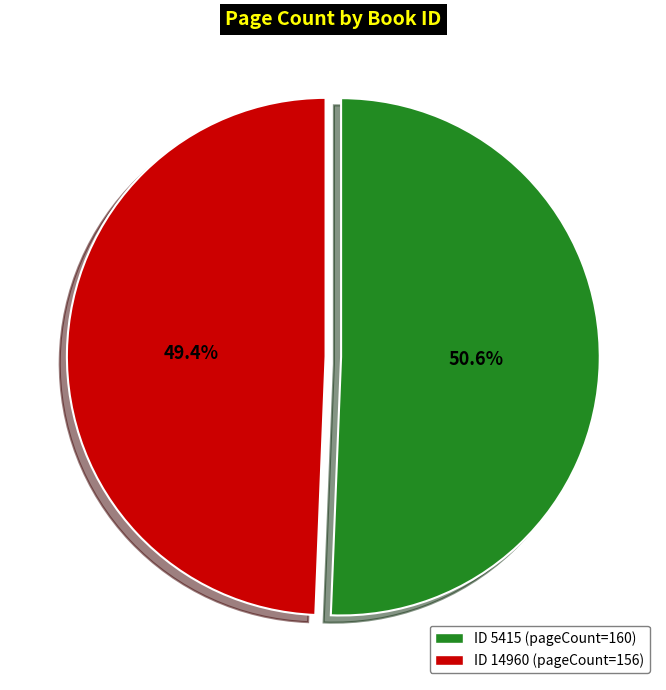

Count the number of slices in the pie.

2